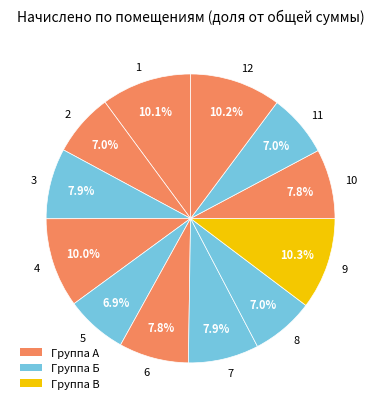

What percentage is NOT represented by 1?

89.9%